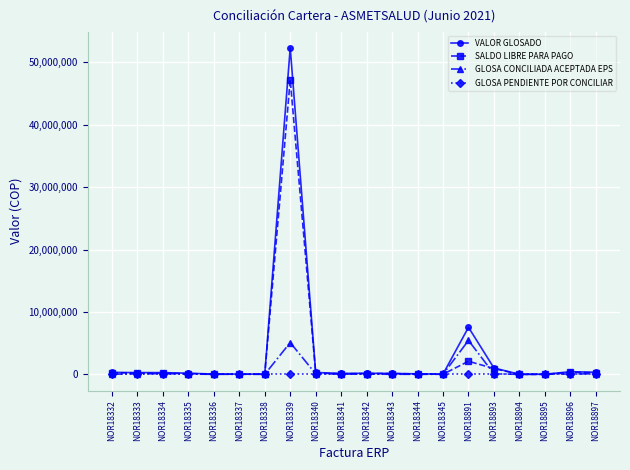

How many values in the SALDO LIBRE PARA PAGO series are below 136770?

10